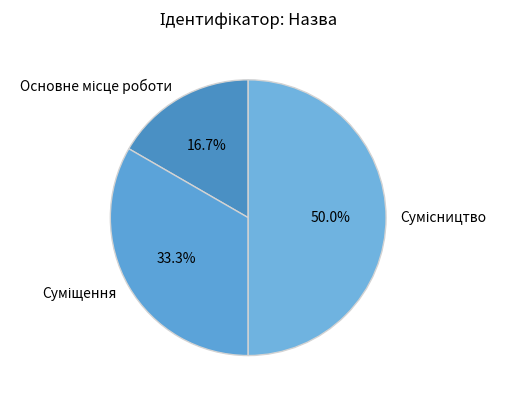

How many segments does this pie chart have?

3